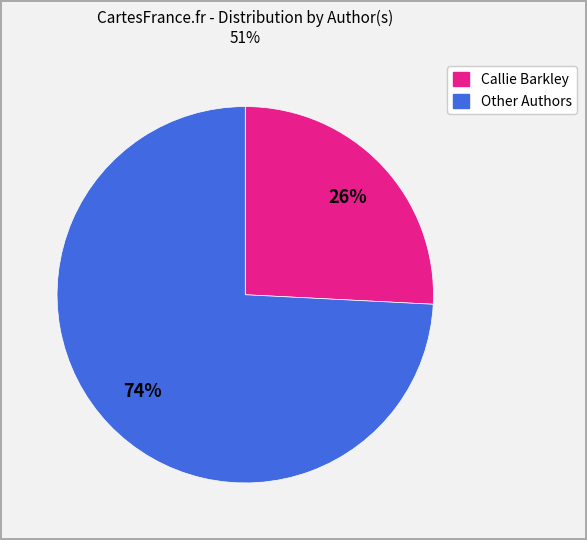

Which has a higher value, Callie Barkley or Other Authors?

Other Authors